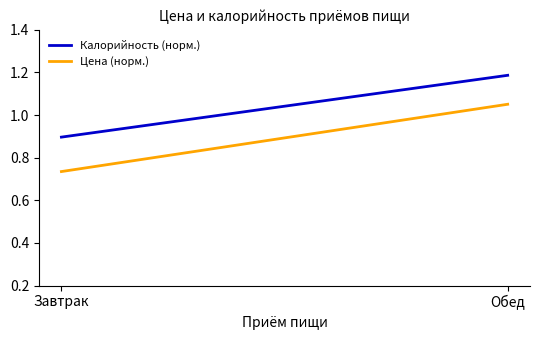

Which series has the largest total across all categories?

Калорийность (норм.)